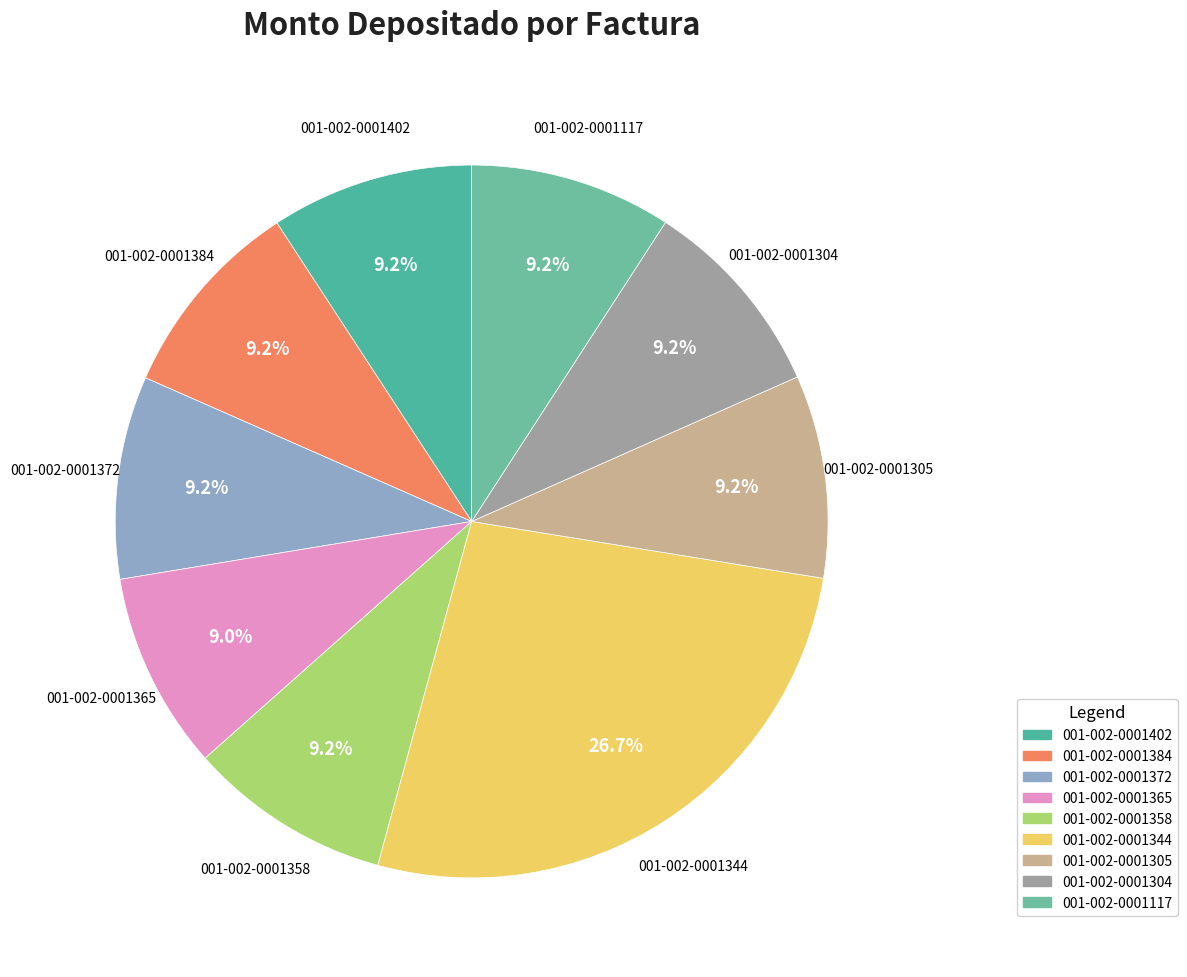

Which category has the smallest portion of the pie?

001-002-0001365